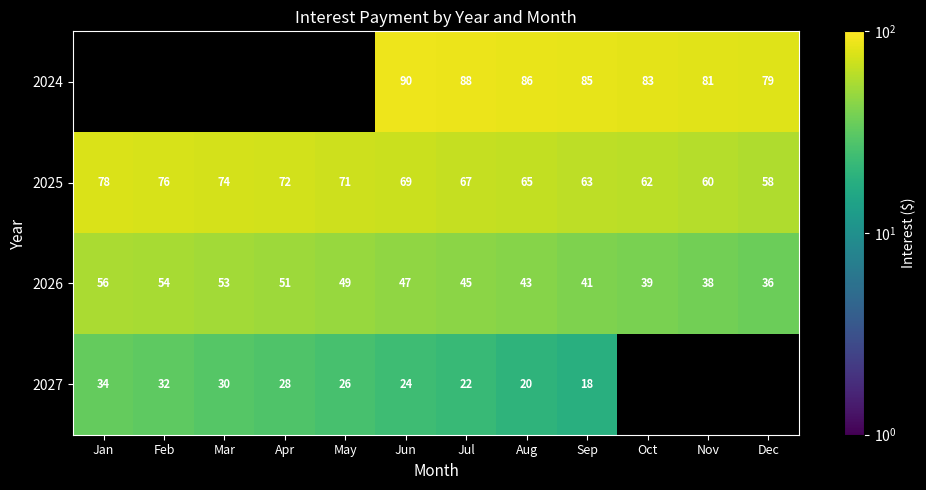

What is the total value across all series at Aug?

214.0